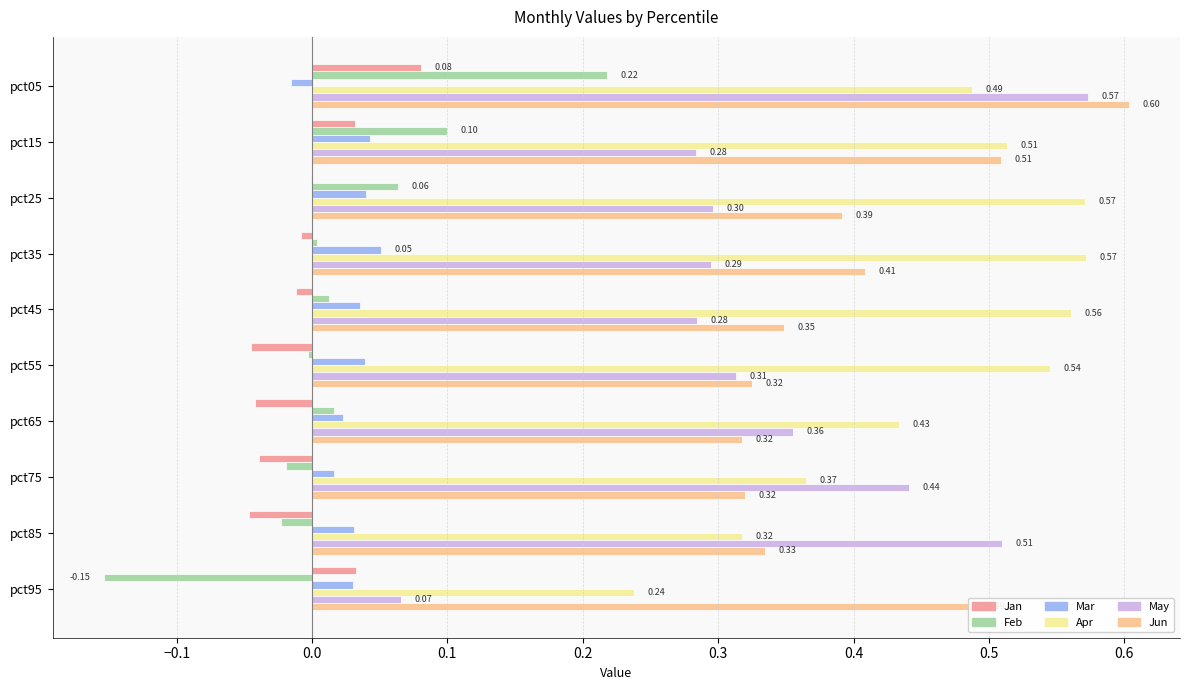

Between pct85 and pct95, which series saw the biggest shift?

May